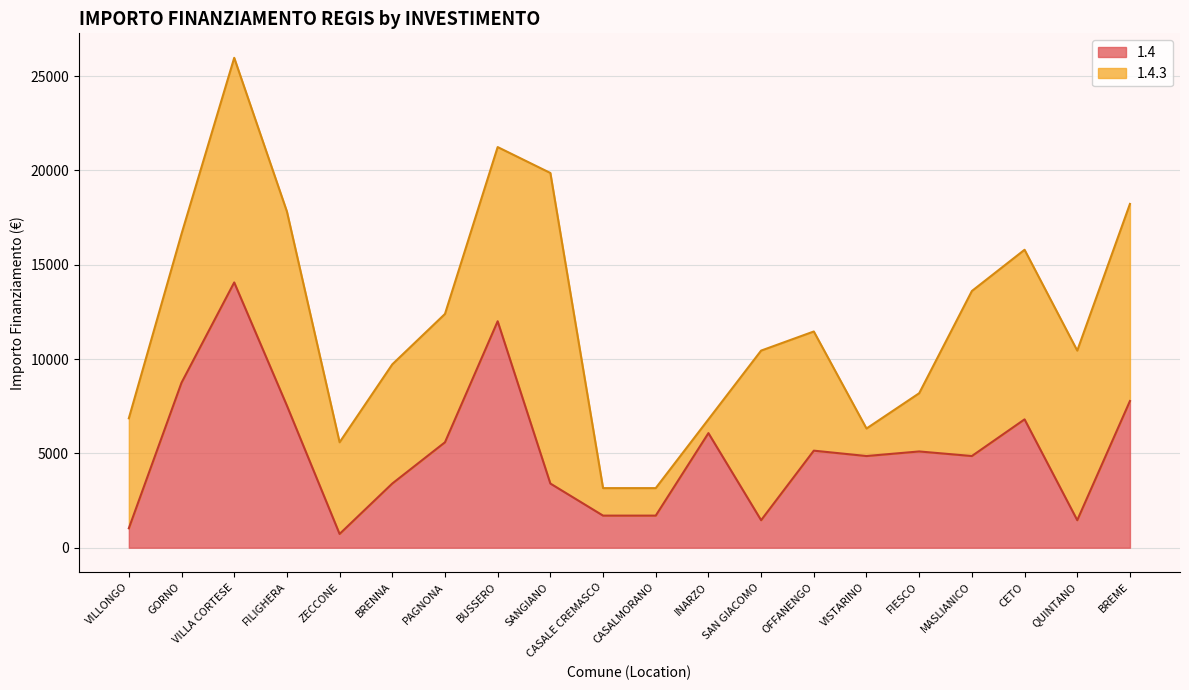

What value does the data have at SANGIANO?

3402